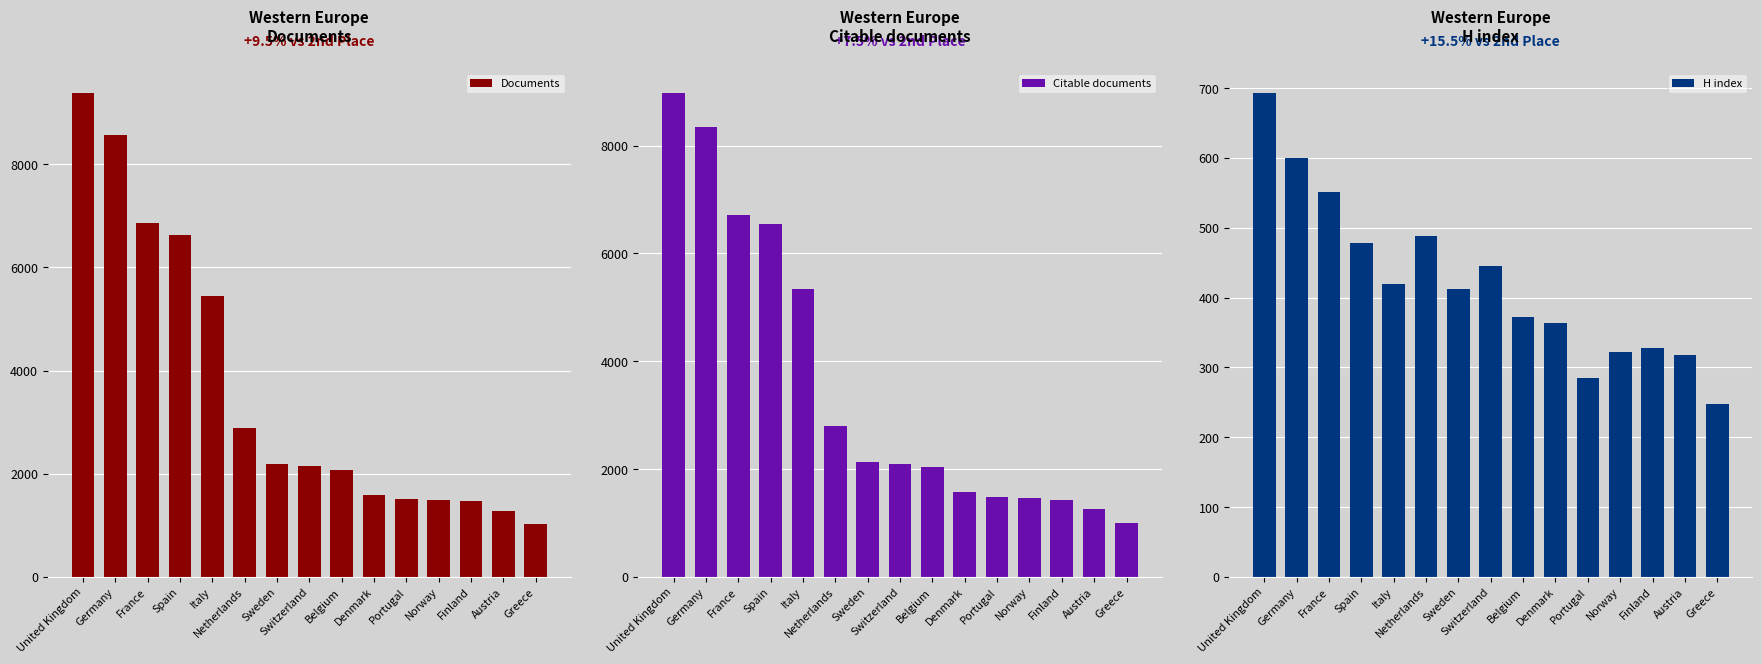

Where is Citable documents nearest to the value 4989?

Italy